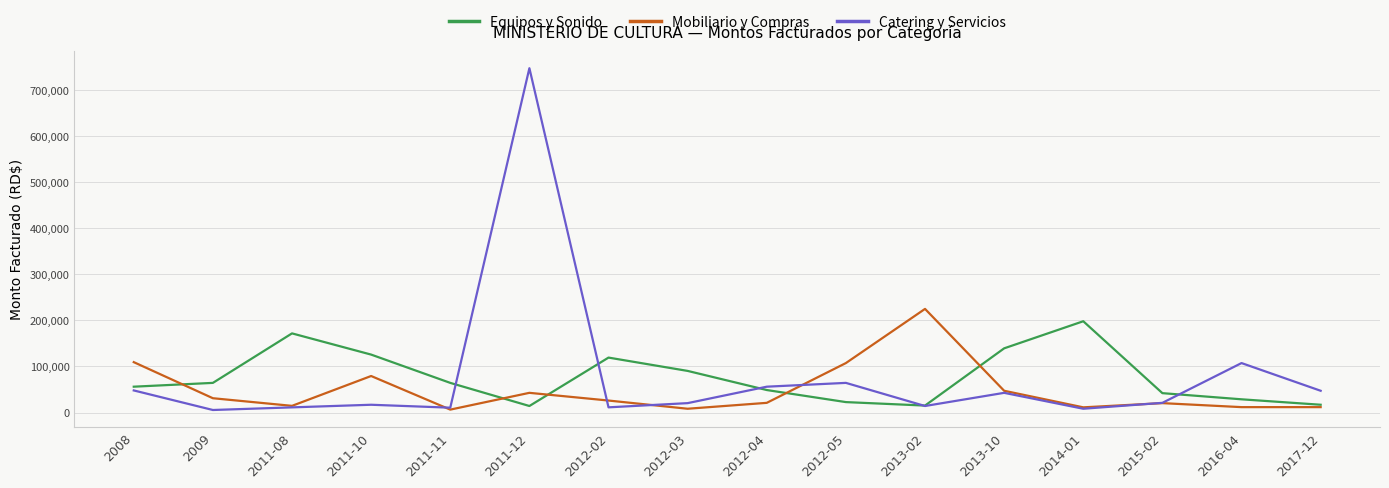

What is the highest value of the Catering y Servicios series?

746940.0